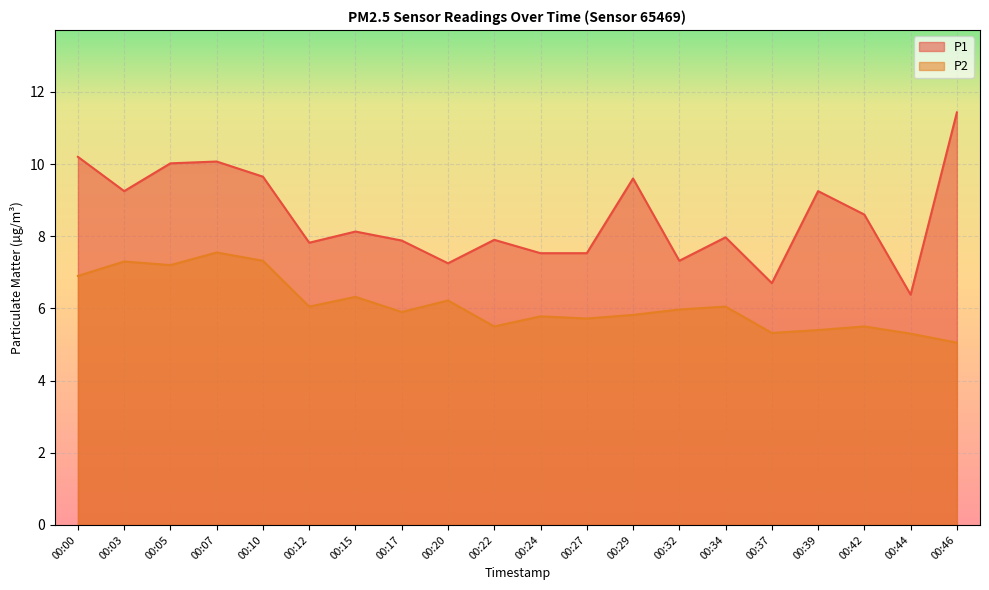

The P1 series shows 8.0 at 00:34. True or false?

True